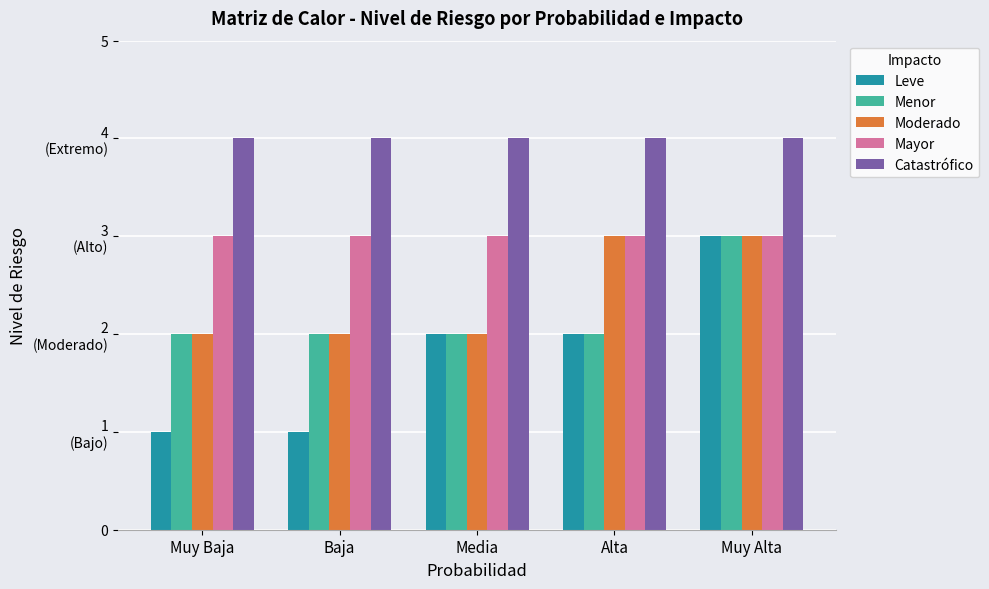

At which category is the sum across all series the highest?

Muy Alta